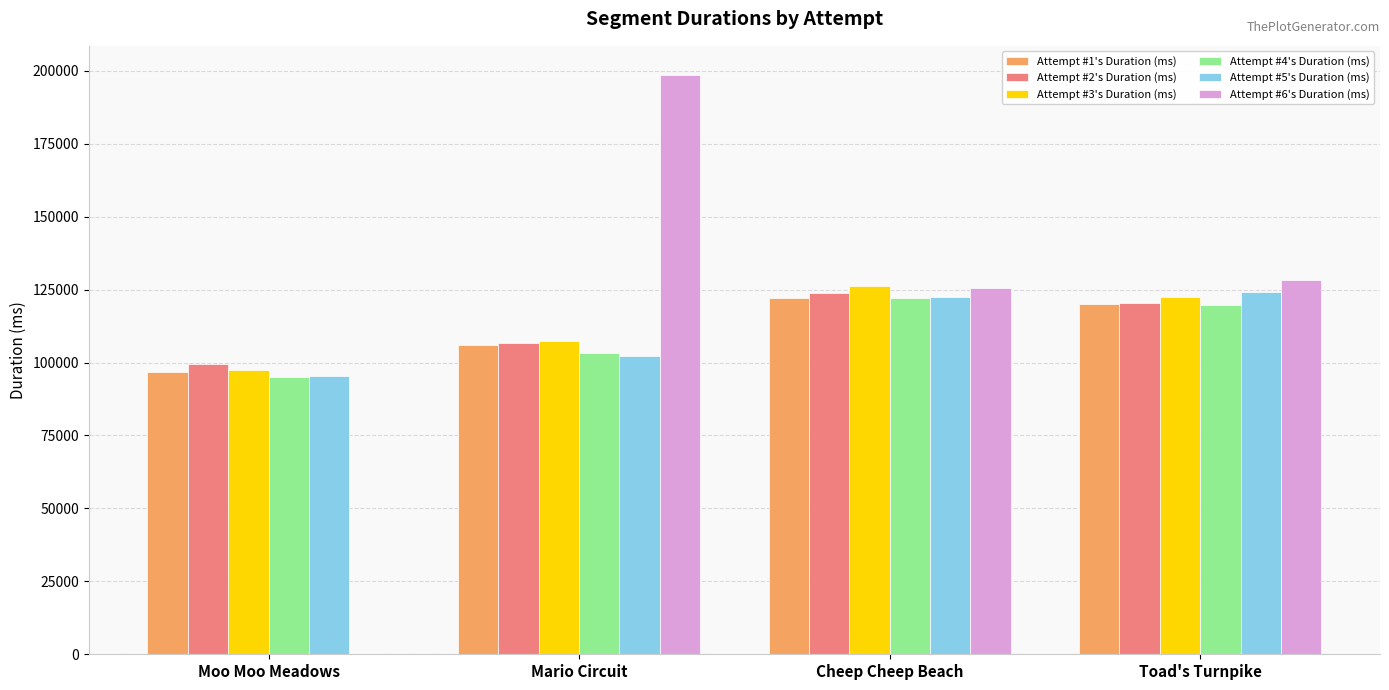

At which label does Attempt #1's Duration (ms) first exceed 120010?

Cheep Cheep Beach